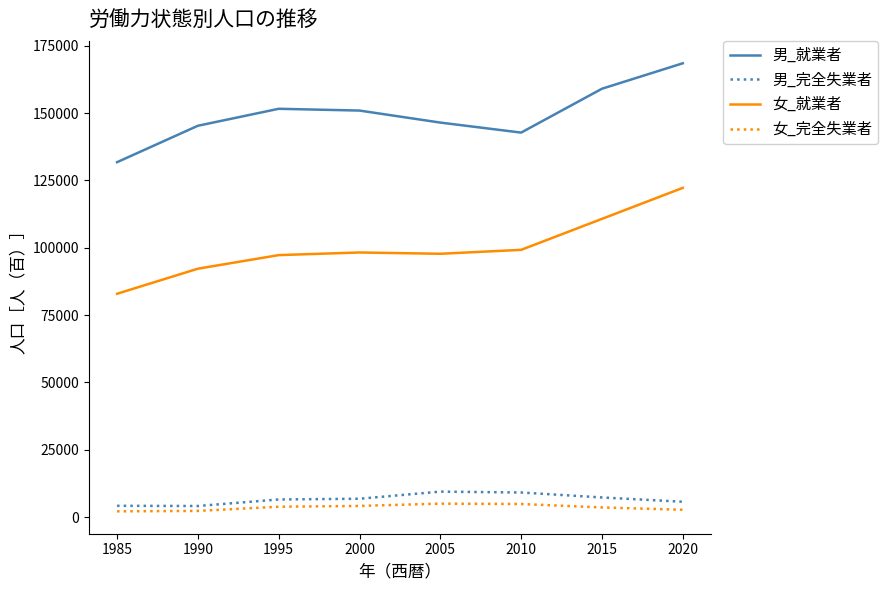

At 2000, list the series in order from smallest to largest.

女_完全失業者, 男_完全失業者, 女_就業者, 男_就業者